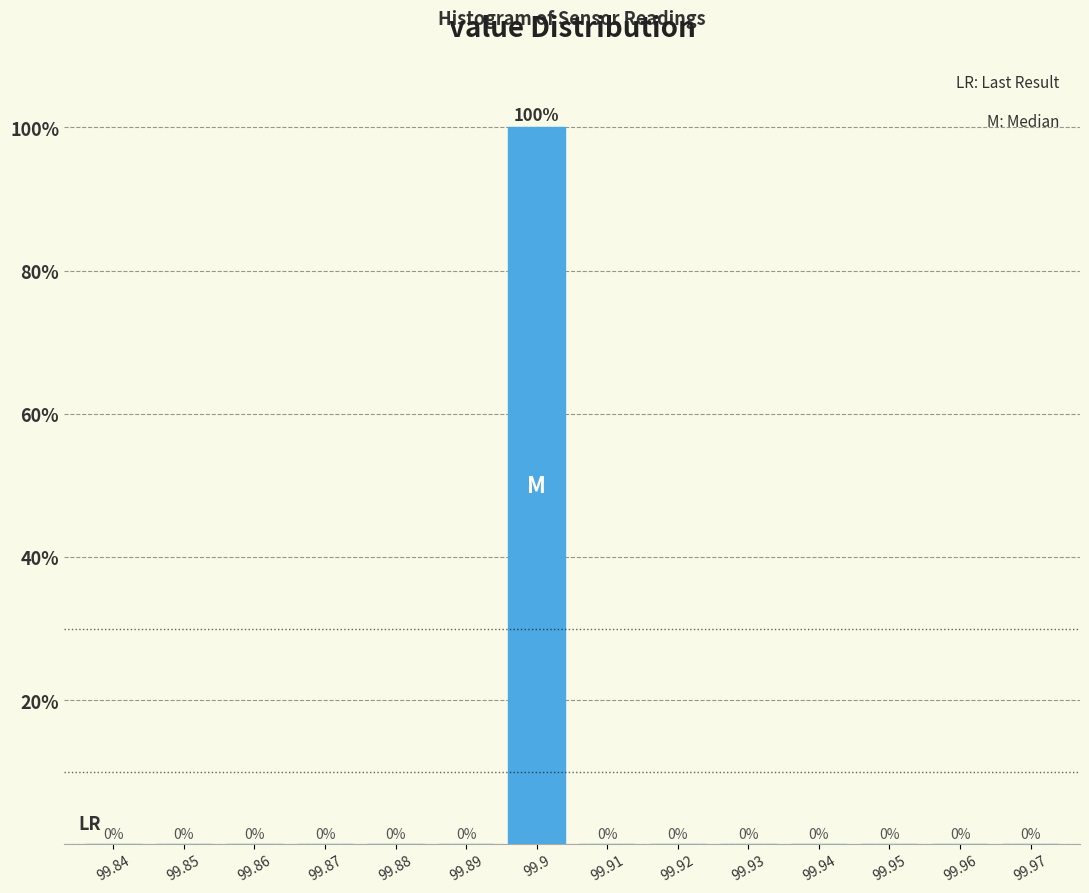

Reading left to right, transcribe all the data shown in this chart.

99.84=0	99.85=0	99.86=0	99.87=0	99.88=0	99.89=0	99.9=100	99.91=0	99.92=0	99.93=0	99.94=0	99.95=0	99.96=0	99.97=0